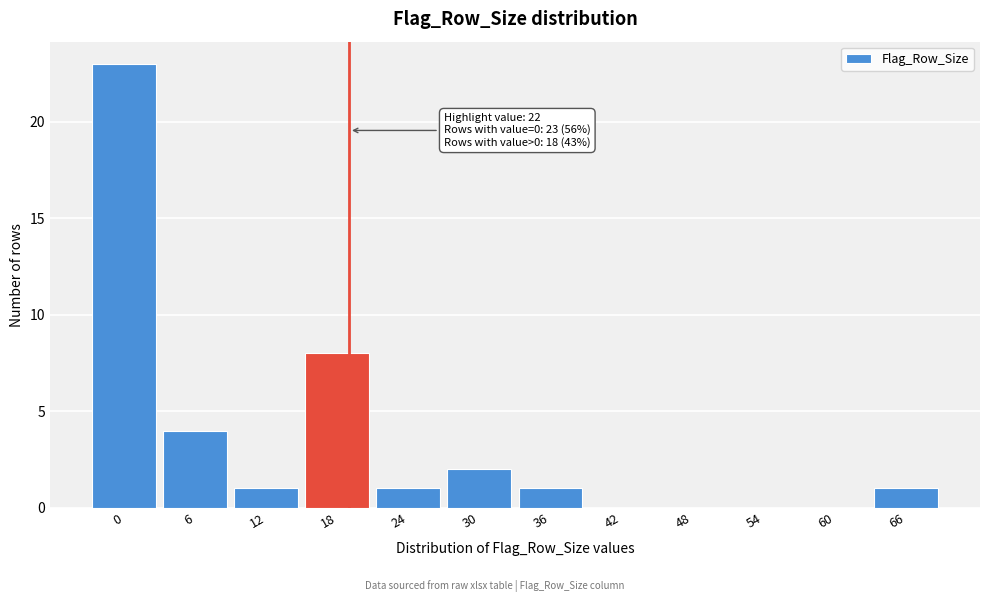

Reading left to right, extract all data points from this chart.

0=23	6=4	12=1	18=8	24=1	30=2	36=1	42=0	48=0	54=0	60=0	66=1